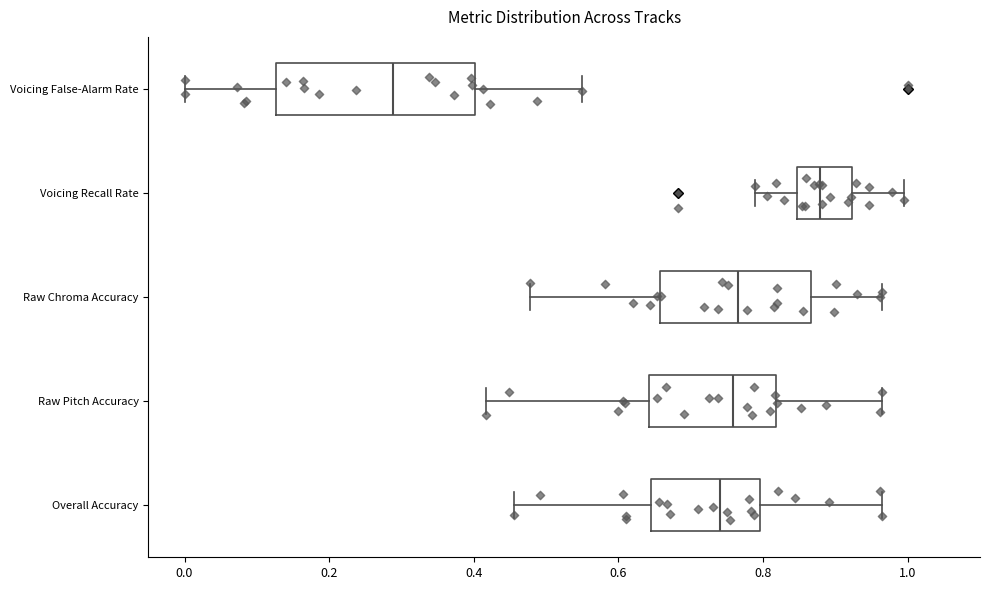

Comparing the boxes themselves (not the whiskers), which one is the widest?

Voicing False-Alarm Rate